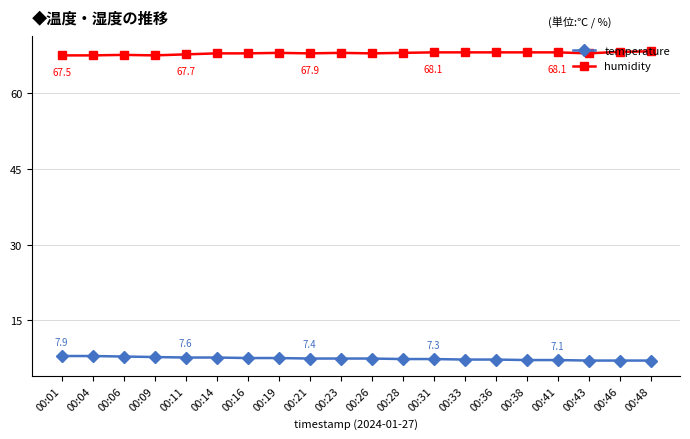

At 00:16, list the series in order from largest to smallest.

humidity, temperature